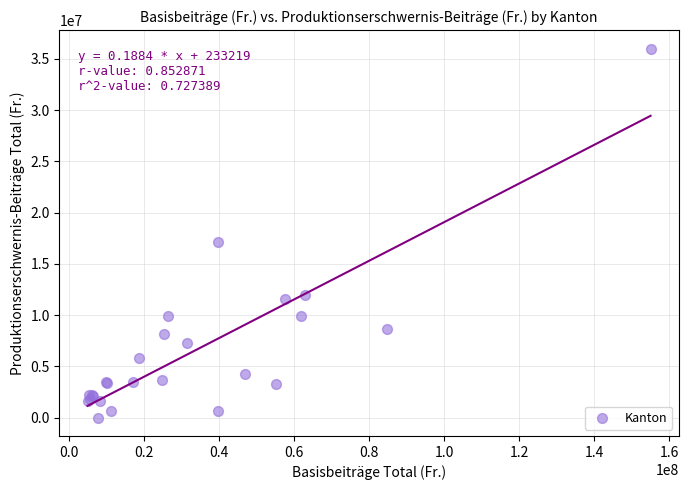

What Y value in the scatter plot is closest to 18009335?

17120935